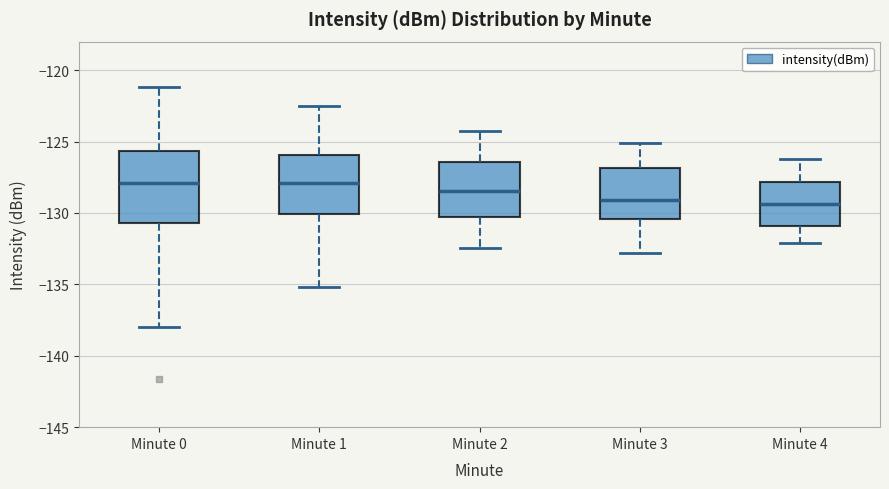

Reading left to right, read every box against the y-axis: the position of its median line, the range the box covers, and the ends of its whiskers. The values are not printed on the chart, so give them approximately, as read against the axis.

Minute 0: median -128.0, box -130.5 to -125.5, whiskers -138.0 to -121.0
Minute 1: median -128.0, box -130.0 to -126.0, whiskers -135.0 to -122.5
Minute 2: median -128.5, box -130.5 to -126.5, whiskers -132.5 to -124.0
Minute 3: median -129.0, box -130.5 to -127.0, whiskers -133.0 to -125.0
Minute 4: median -129.5, box -131.0 to -128.0, whiskers -132.0 to -126.0